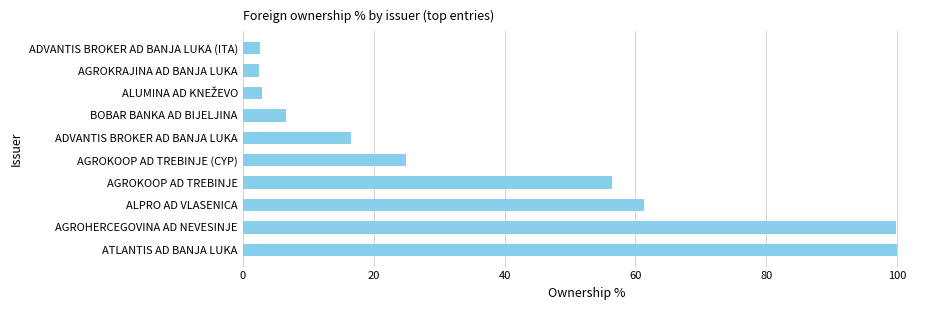

Where is the data nearest to the value 51?

AGROKOOP AD TREBINJE